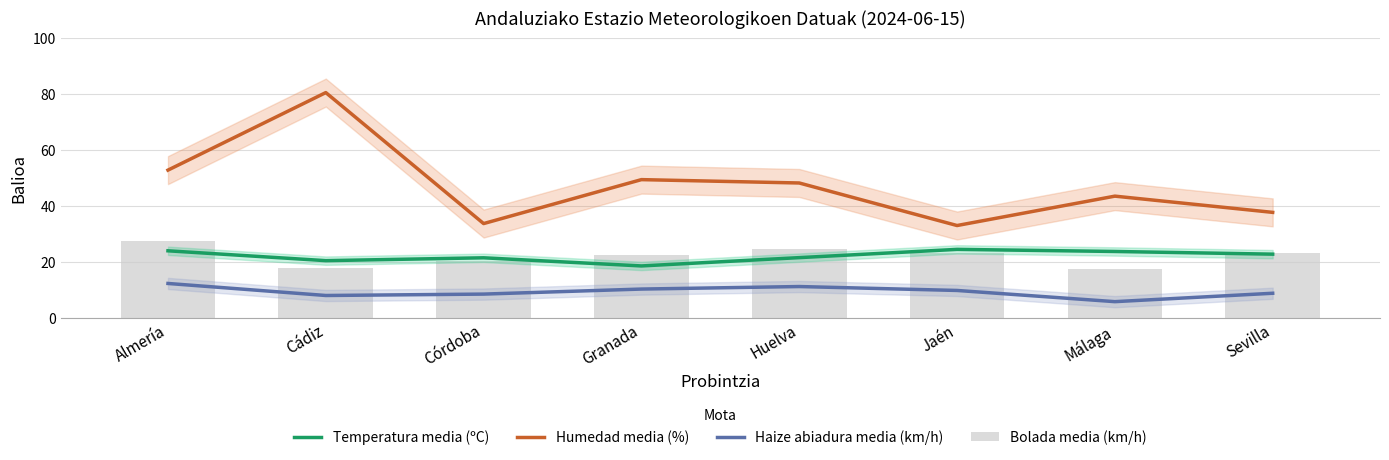

Where is Humedad media (%) nearest to the value 56?

Almería